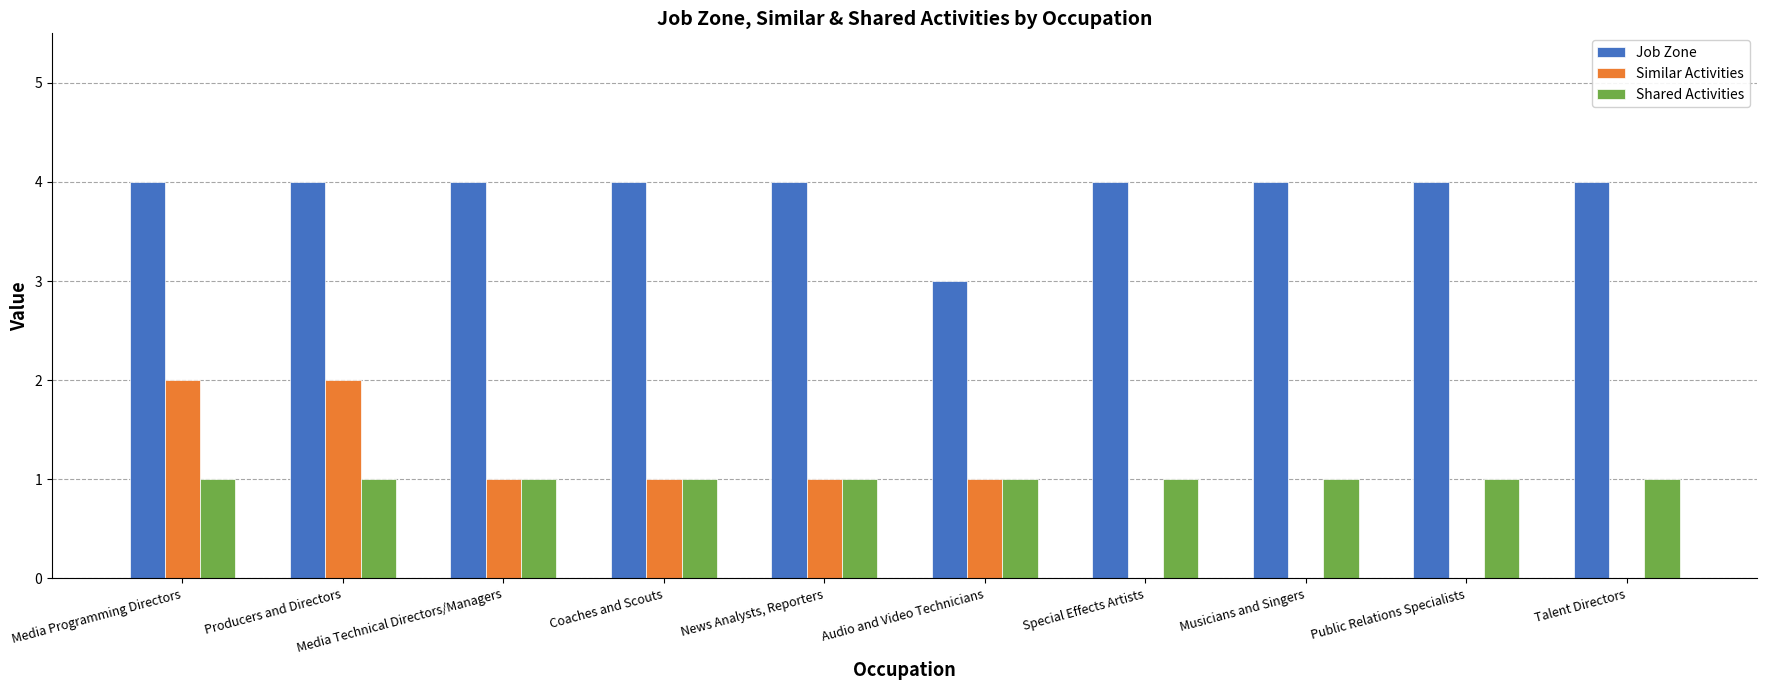

What are all the series names shown in the legend?

Job Zone, Similar Activities, Shared Activities